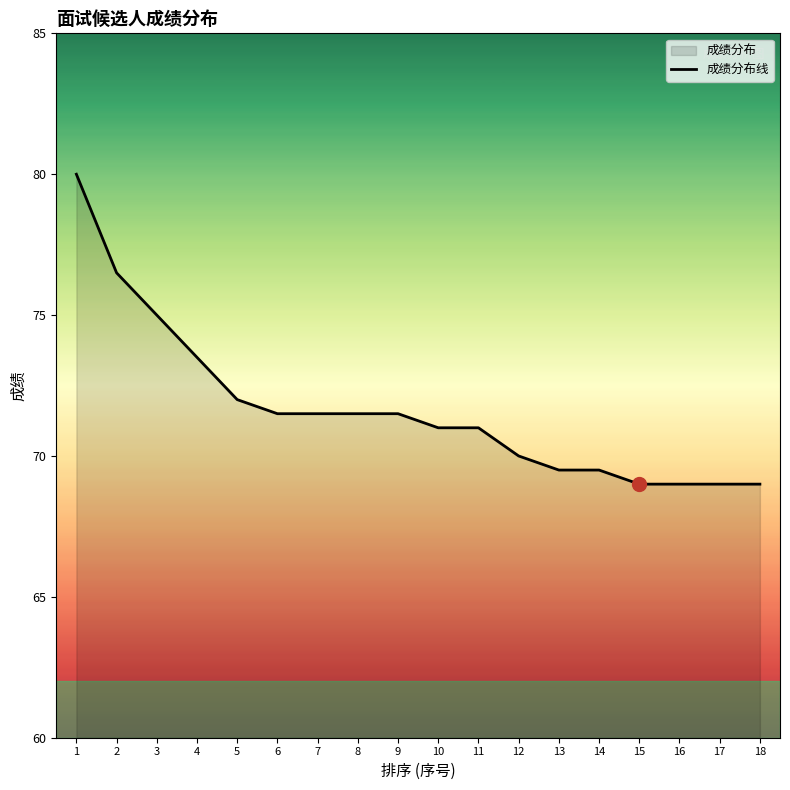

What is the average value?

71.7